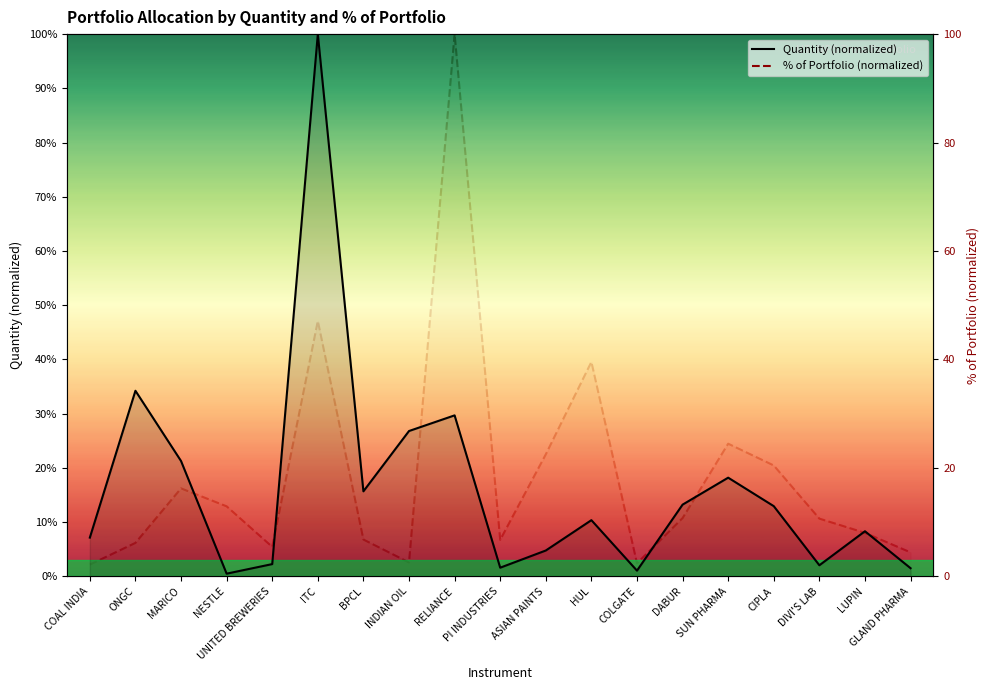

The % of Portfolio (normalized) series shows 5.4 at UNITED BREWERIES. True or false?

True